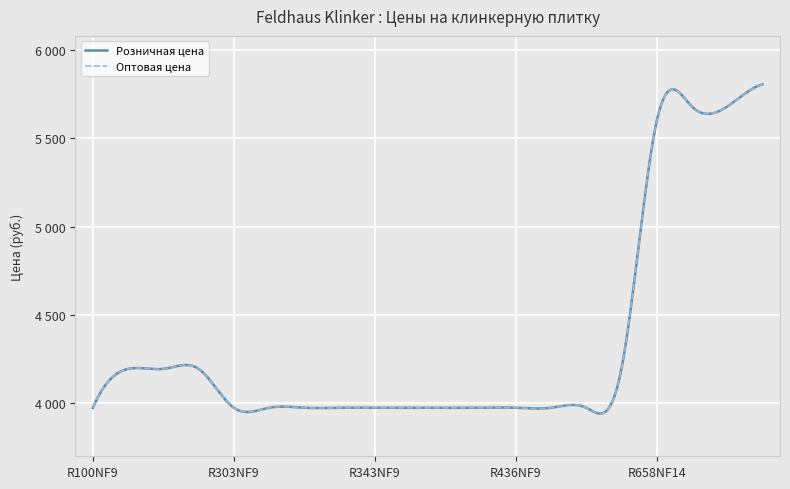

Is this an area chart (filled region under the line)?

No